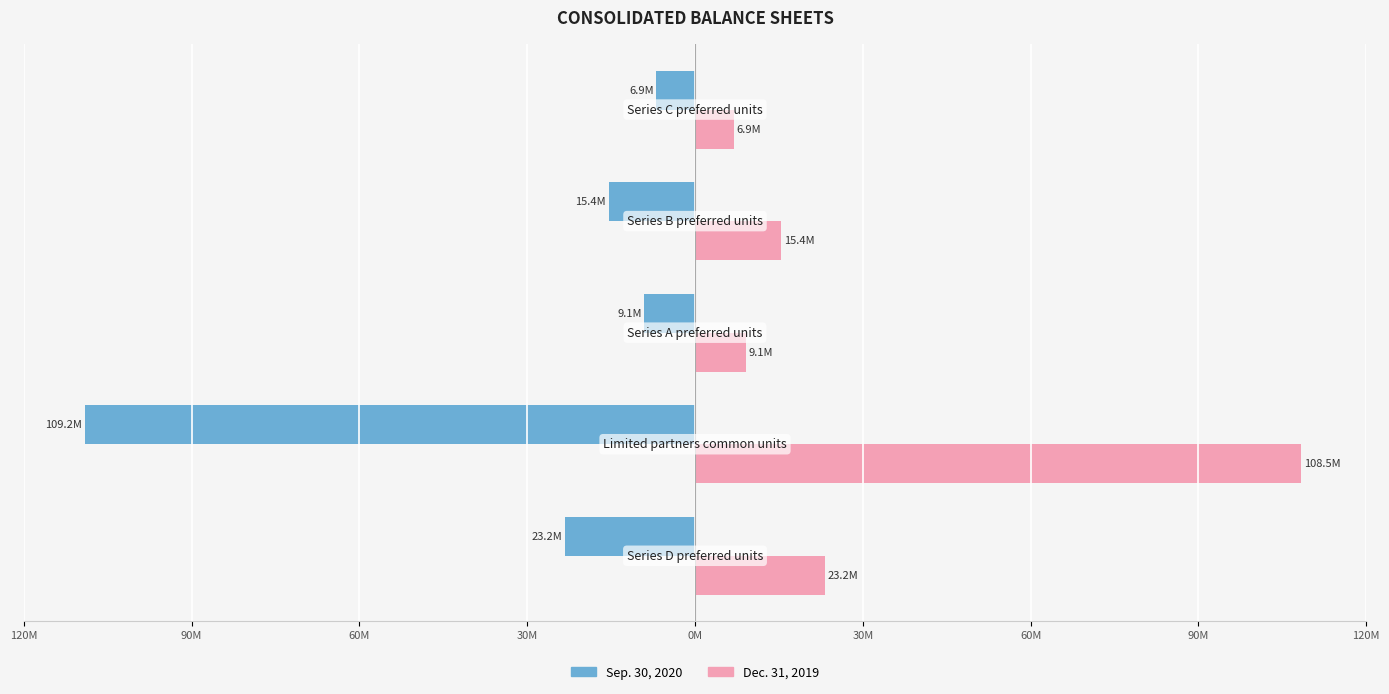

What are all the series names shown in the legend?

Sep. 30, 2020, Dec. 31, 2019